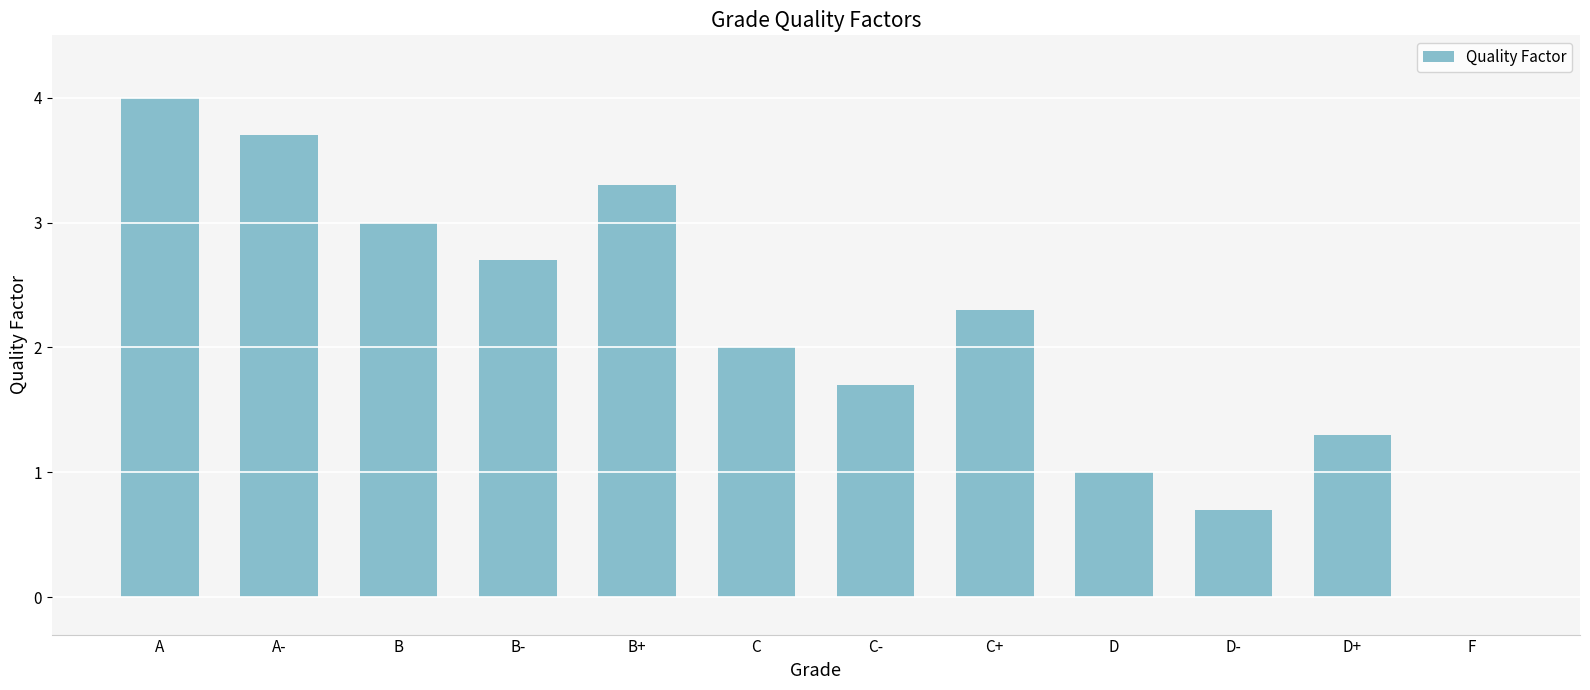

The chart shows a value of 0.0 at F. True or false?

True